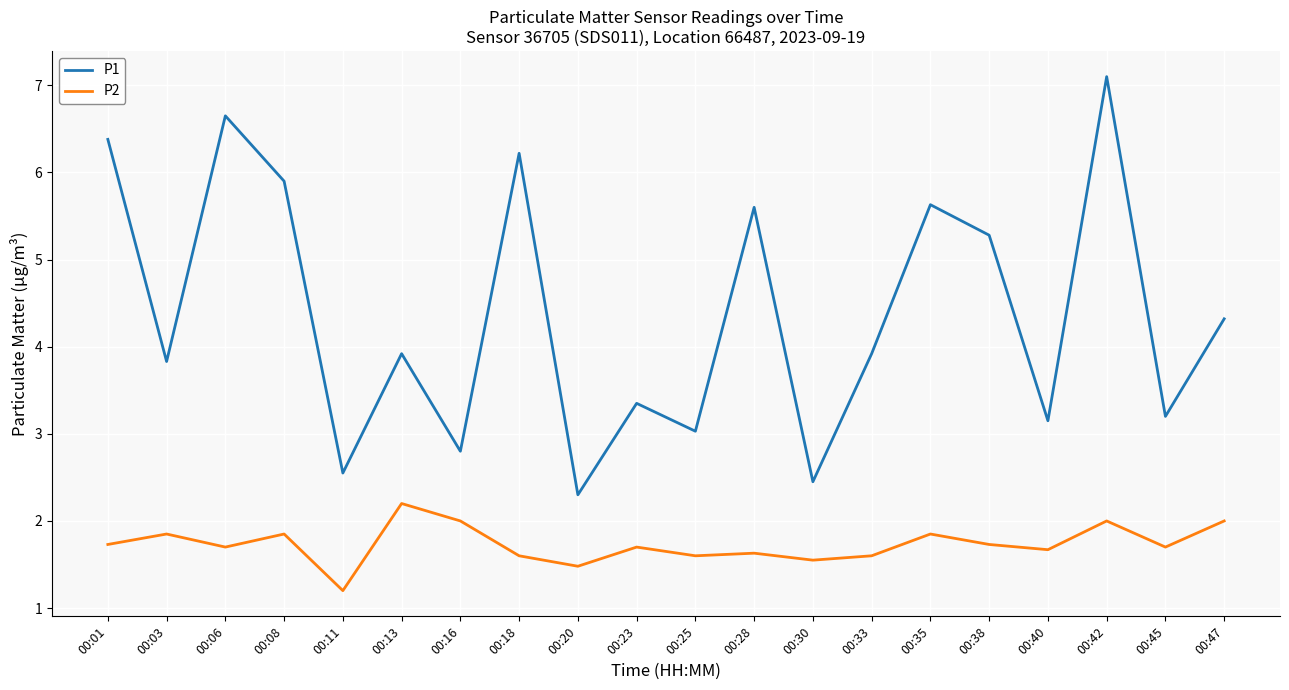

True or false: P2 has more than 0 points higher than both neighbors.

True